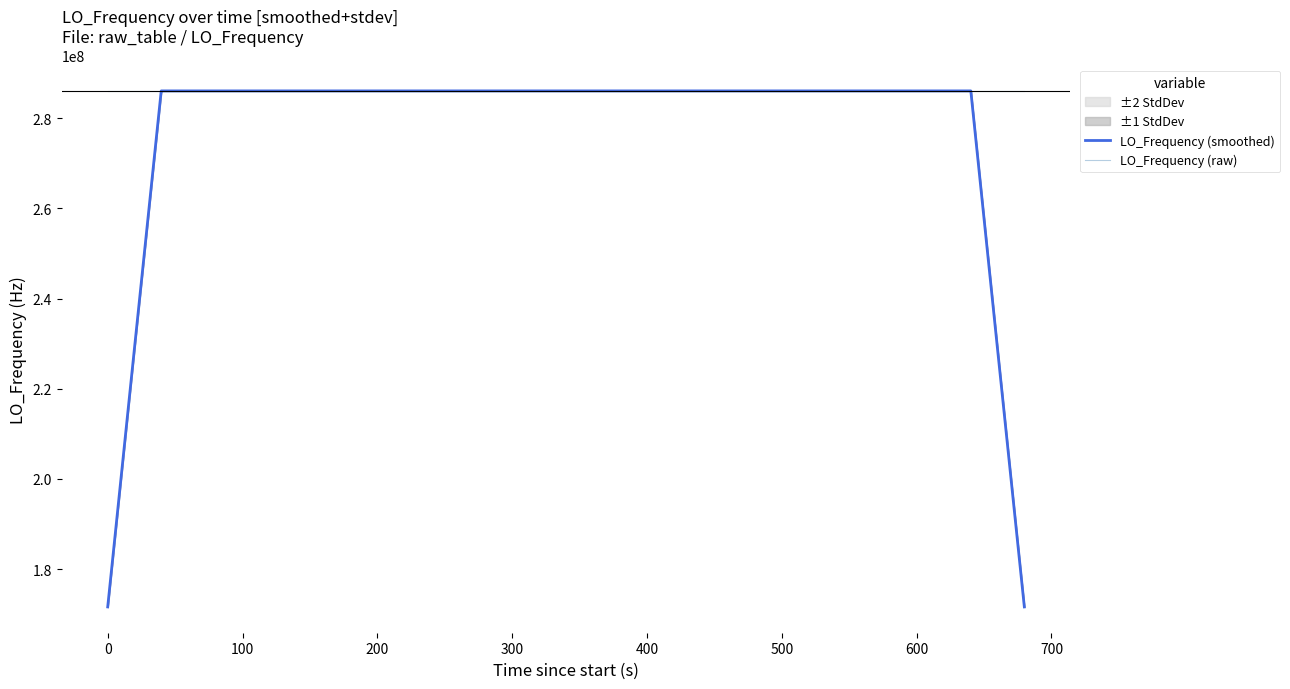

What is the value of the LO_Frequency (raw) point at the 23rd from the left?

286047002.0